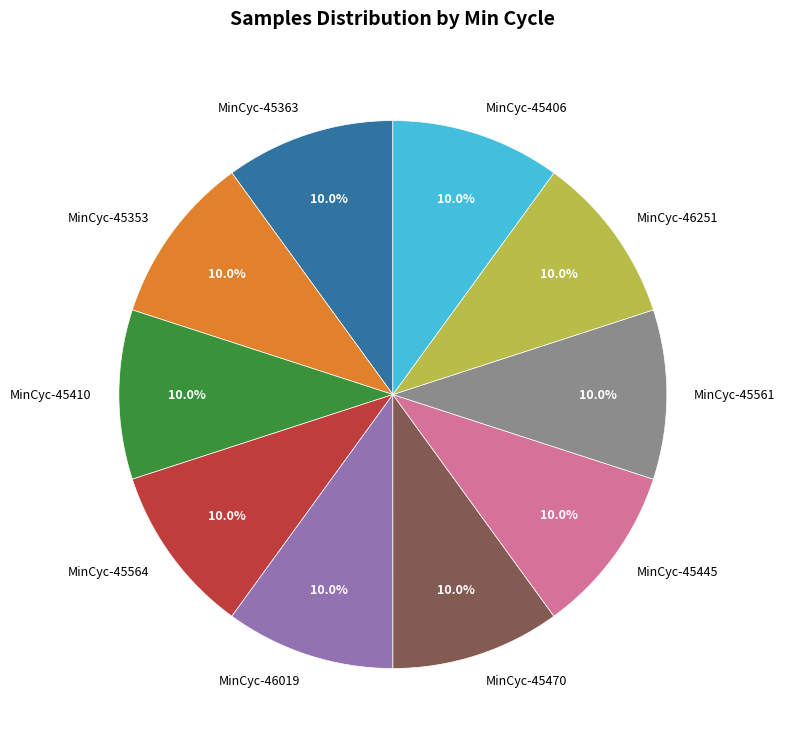

How much of the chart is everything except MinCyc-45406?

90.0%